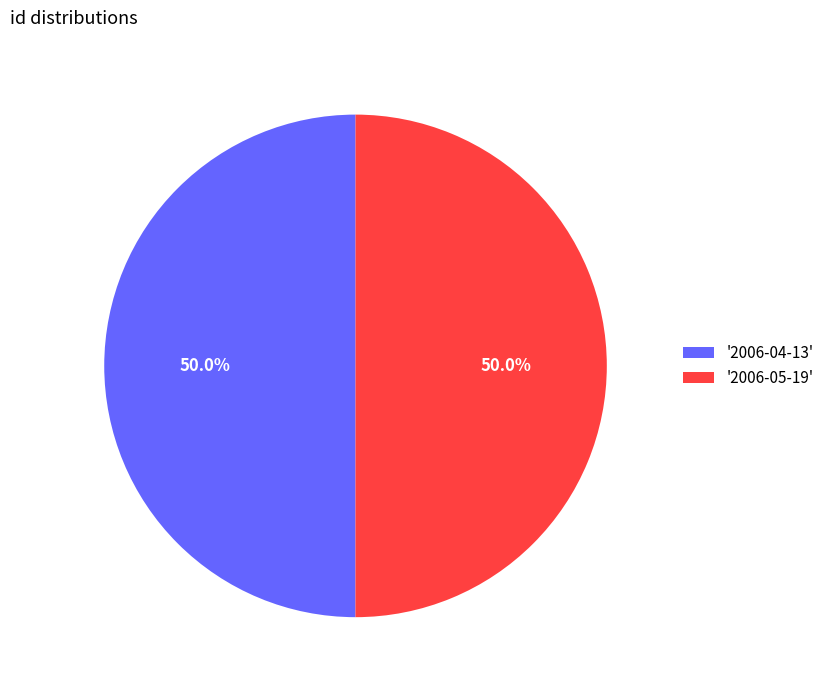

Is the sum of '2006-05-19' and '2006-04-13' greater than half?

Yes